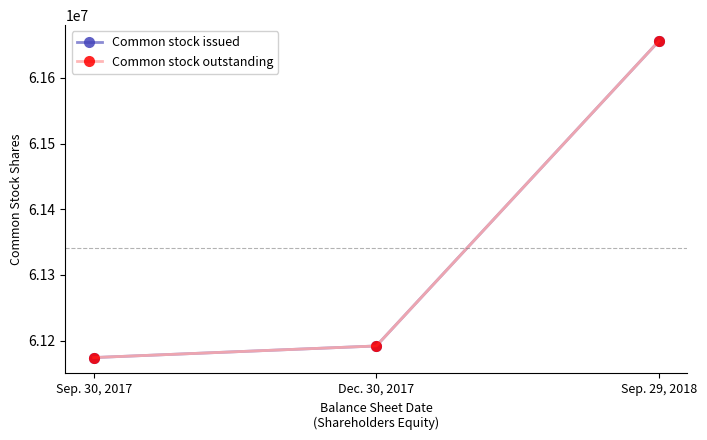

Is this an area chart (filled region under the line)?

No